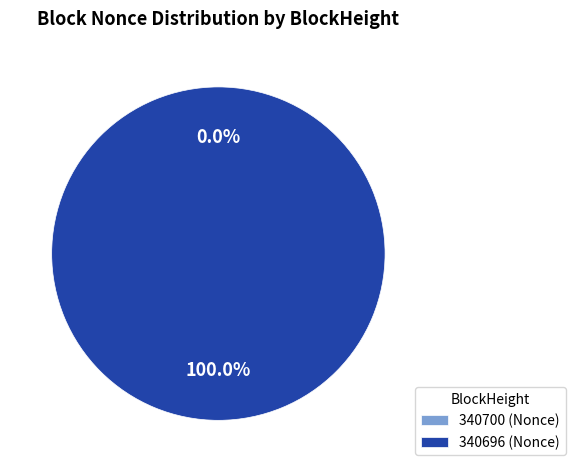

What is the change in value from 340700 to 340696?

+5018